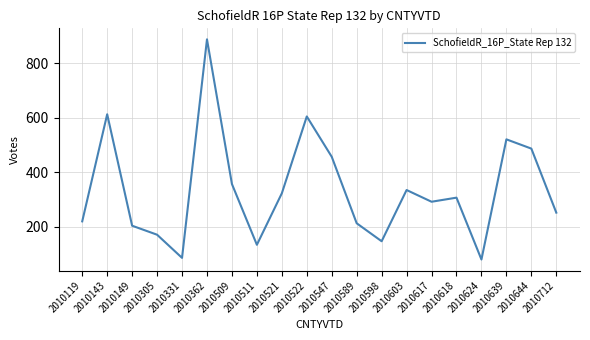

Reading left to right, transcribe all the data shown in this chart.

2010119=219	2010143=612	2010149=203	2010305=170	2010331=85	2010362=887	2010509=356	2010511=133	2010521=322	2010522=604	2010547=456	2010589=212	2010598=146	2010603=334	2010617=291	2010618=306	2010624=79	2010639=520	2010644=486	2010712=251